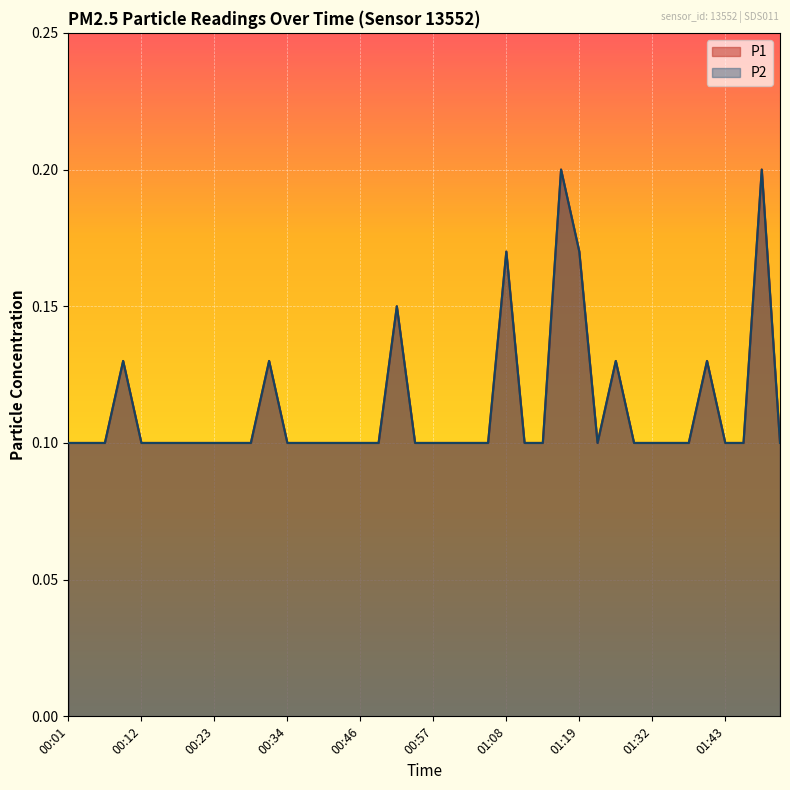

At how many categories does at least one series exceed 0?

40